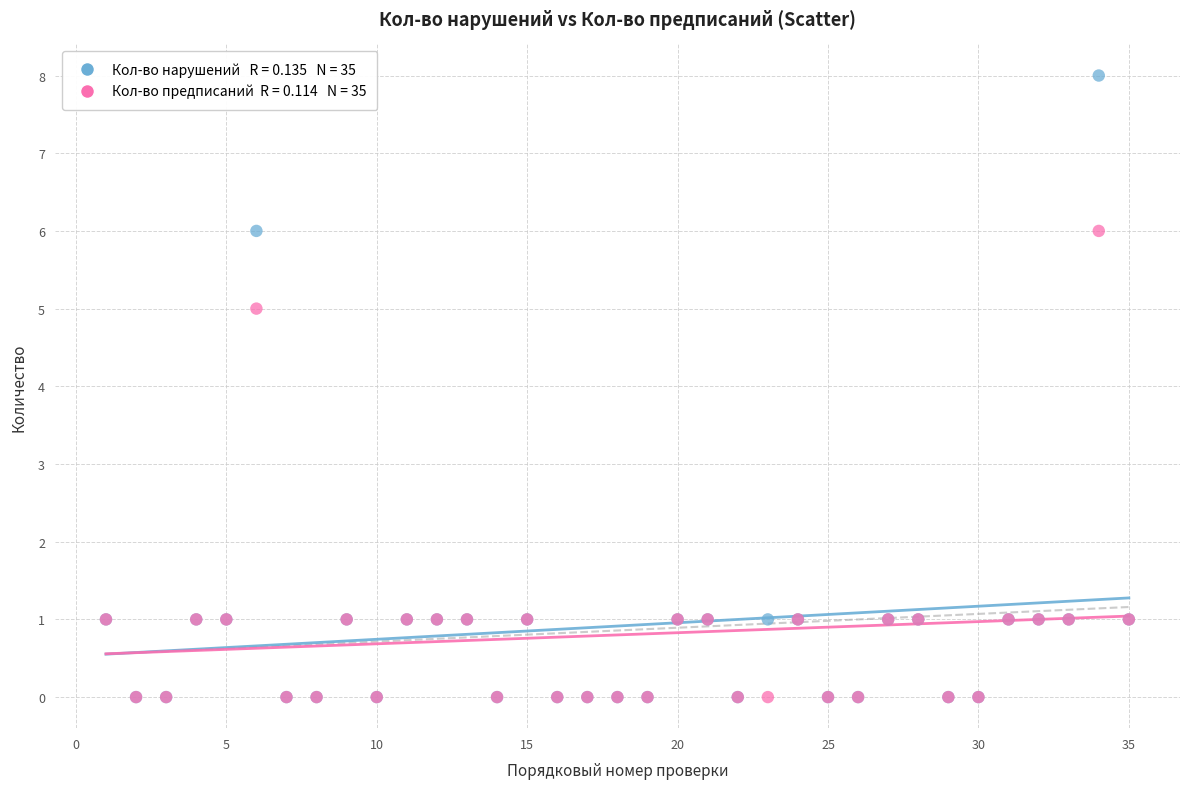

Across all series, what Y value is closest to 4?

5